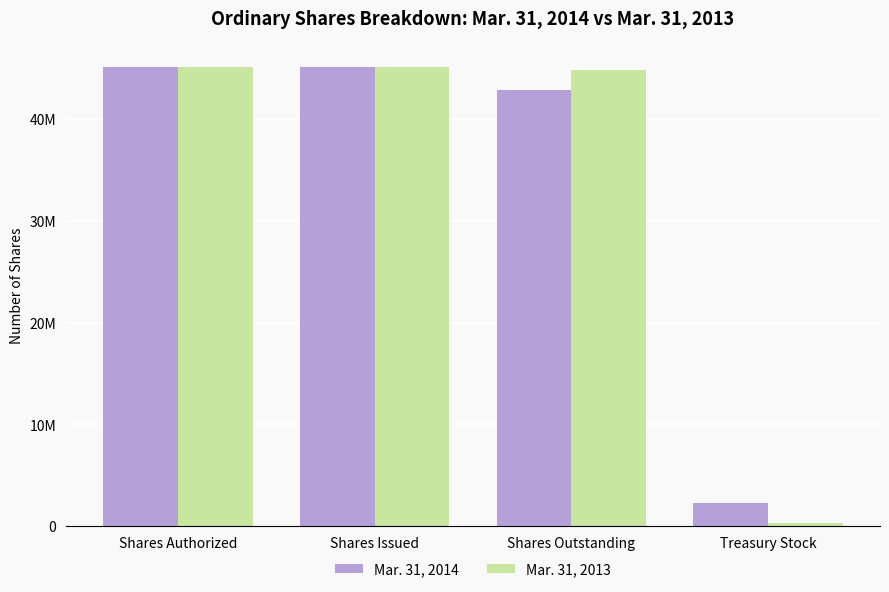

True or false: Mar. 31, 2013 has a value of 221218 at Treasury Stock.

False